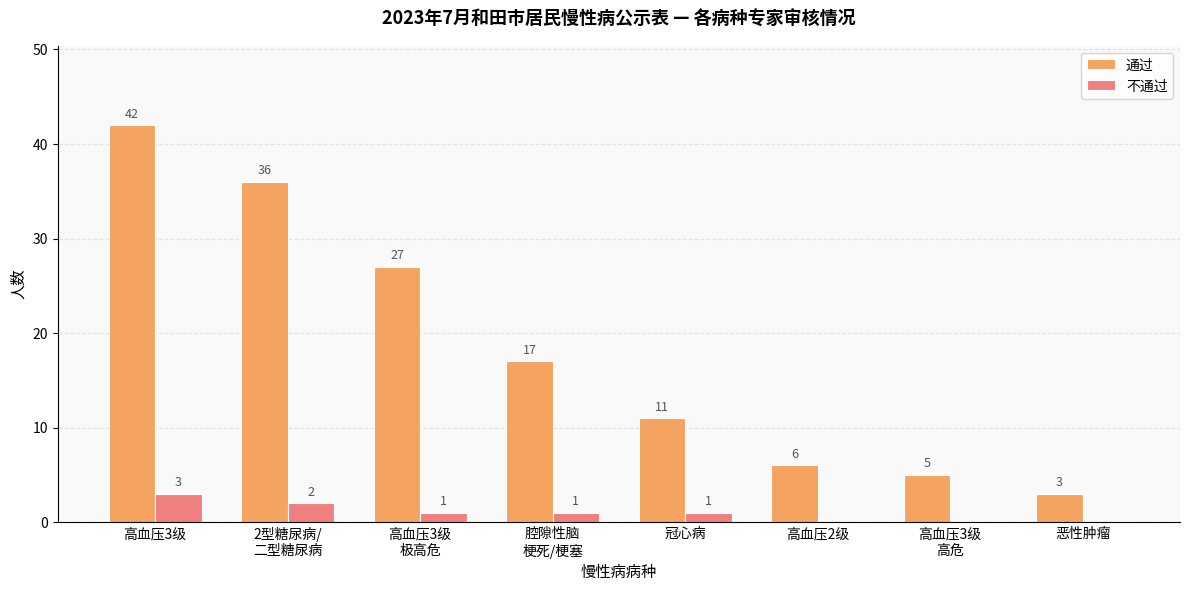

Reading left to right, list all the values displayed in this chart.

通过: 高血压3级=42	2型糖尿病/
二型糖尿病=36	高血压3级
极高危=27	腔隙性脑
梗死/梗塞=17	冠心病=11	高血压2级=6	高血压3级
高危=5	恶性肿瘤=3
不通过: 高血压3级=3	2型糖尿病/
二型糖尿病=2	高血压3级
极高危=1	腔隙性脑
梗死/梗塞=1	冠心病=1	高血压2级=0	高血压3级
高危=0	恶性肿瘤=0